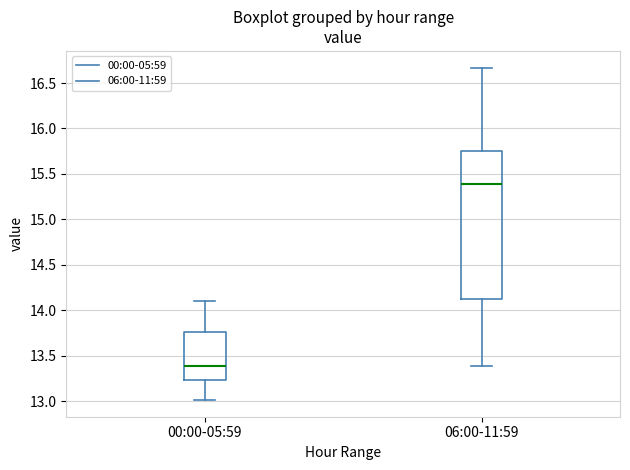

Reading left to right, read every box against the y-axis: the position of its median line, the range the box covers, and the ends of its whiskers. The values are not printed on the chart, so give them approximately, as read against the axis.

00:00-05:59: median 13.40, box 13.25 to 13.75, whiskers 13.00 to 14.10
06:00-11:59: median 15.40, box 14.10 to 15.75, whiskers 13.40 to 16.65